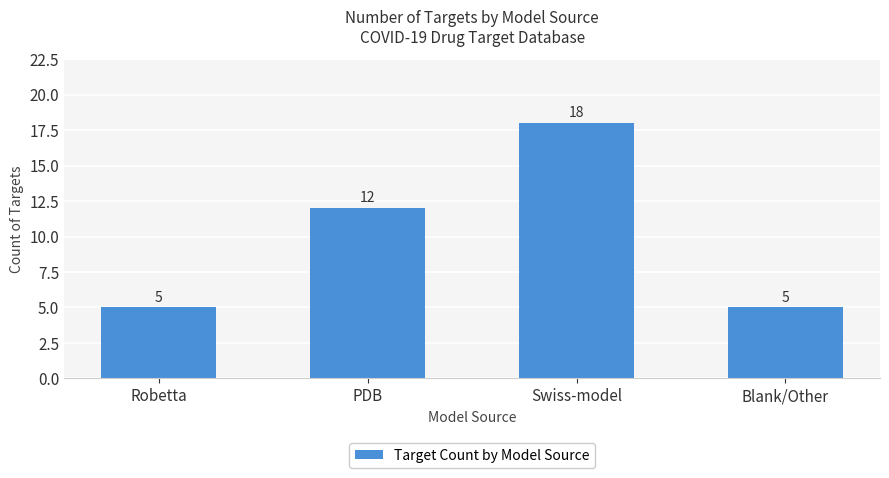

At which label is the value closest to 11?

PDB